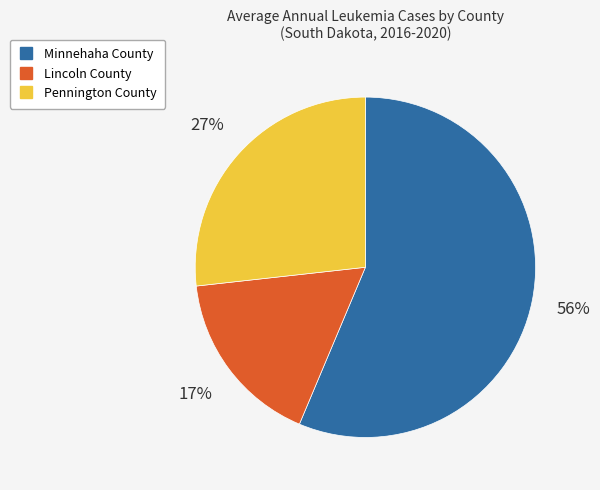

What is the ratio of the value at Lincoln County to the value at Pennington County?

0.6